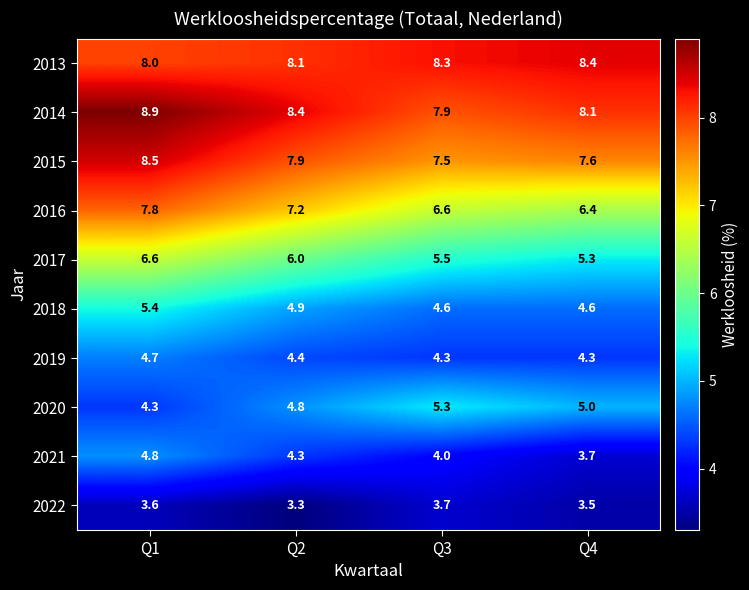

At which category is the sum across all series the highest?

Q1